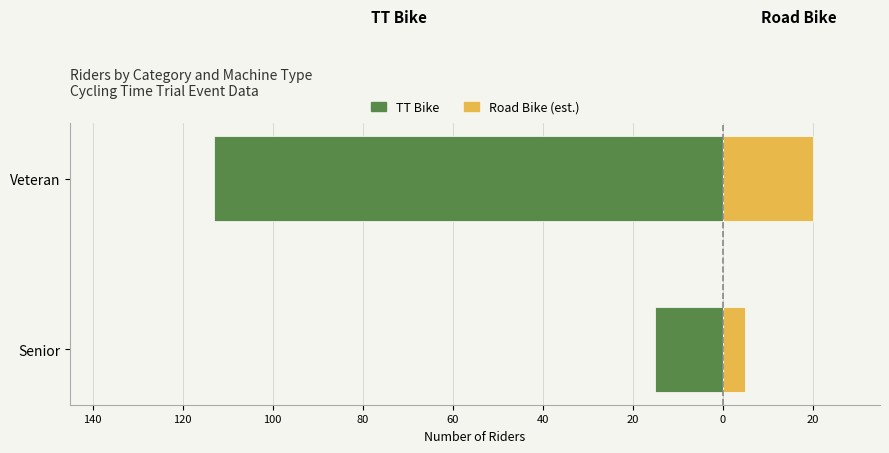

What is the difference between the maximum and minimum values in the TT Bike series?

98